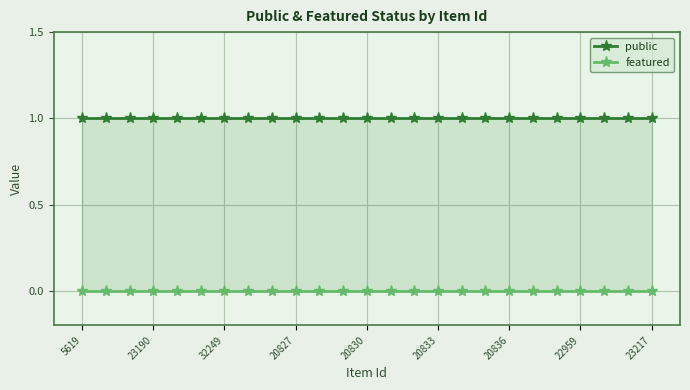

Reading left to right, list all the values displayed in this chart.

public: 1	1	1	1	1	1	1	1	1	1	1	1	1	1	1	1	1	1	1	1	1	1	1	1	1
featured: 0	0	0	0	0	0	0	0	0	0	0	0	0	0	0	0	0	0	0	0	0	0	0	0	0